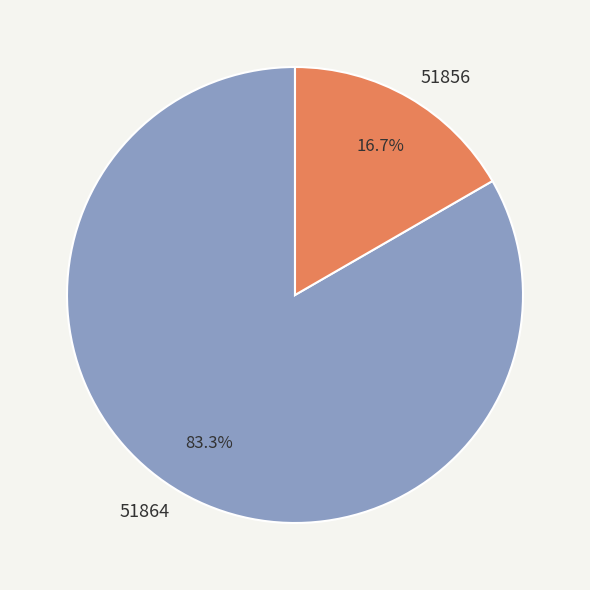

Count the number of slices in the pie.

2